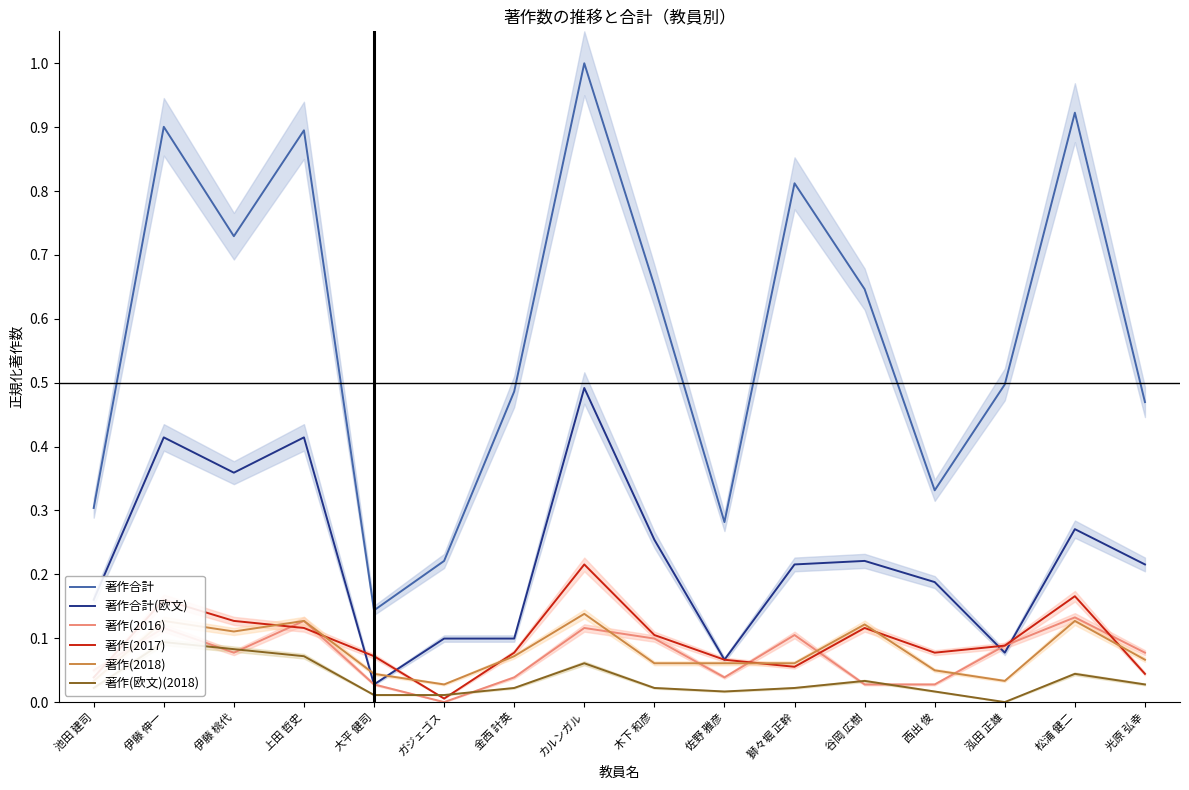

Reading left to right, list all the values displayed in this chart.

著作合計: 0.3	0.9	0.7	0.9	0.1	0.2	0.5	1.0	0.7	0.3	0.8	0.6	0.3	0.5	0.9	0.5
著作合計(欧文): 0.2	0.4	0.4	0.4	0.0	0.1	0.1	0.5	0.3	0.1	0.2	0.2	0.2	0.1	0.3	0.2
著作(2016): 0.0	0.1	0.1	0.1	0.0	0.0	0.0	0.1	0.1	0.0	0.1	0.0	0.0	0.1	0.1	0.1
著作(2017): 0.0	0.2	0.1	0.1	0.1	0.0	0.1	0.2	0.1	0.1	0.1	0.1	0.1	0.1	0.2	0.0
著作(2018): 0.0	0.1	0.1	0.1	0.0	0.0	0.1	0.1	0.1	0.1	0.1	0.1	0.0	0.0	0.1	0.1
著作(欧文)(2018): 0.0	0.1	0.1	0.1	0.0	0.0	0.0	0.1	0.0	0.0	0.0	0.0	0.0	0.0	0.0	0.0